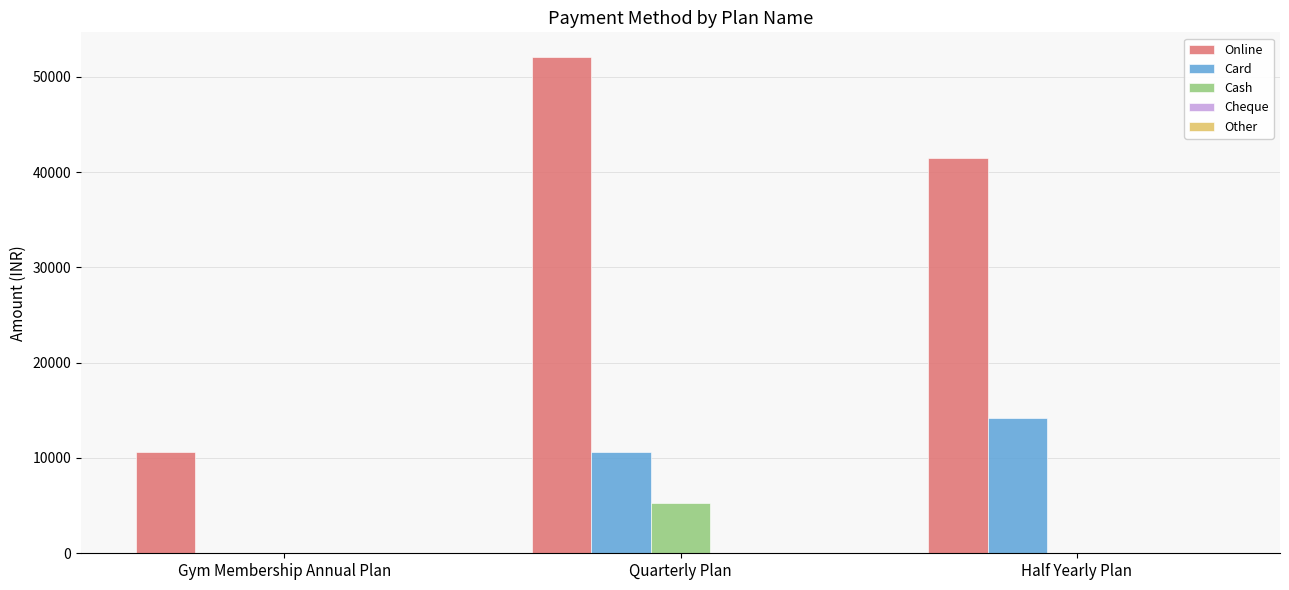

What is the maximum value for Cash?

5310